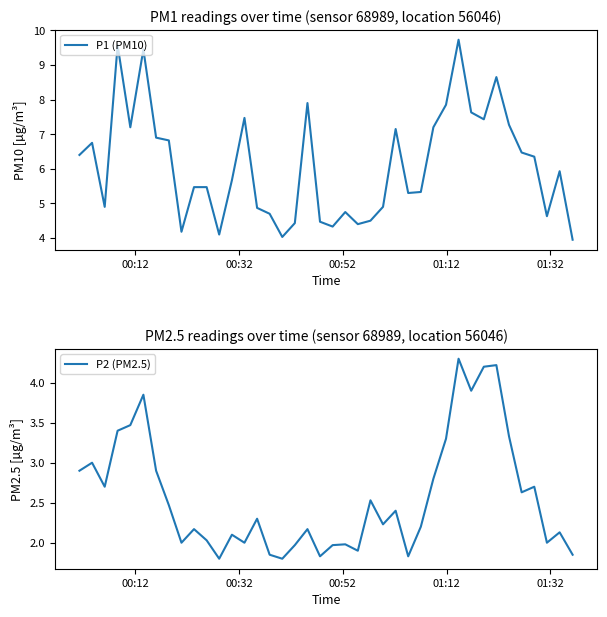

What is the maximum value for P1 (PM10)?

9.7